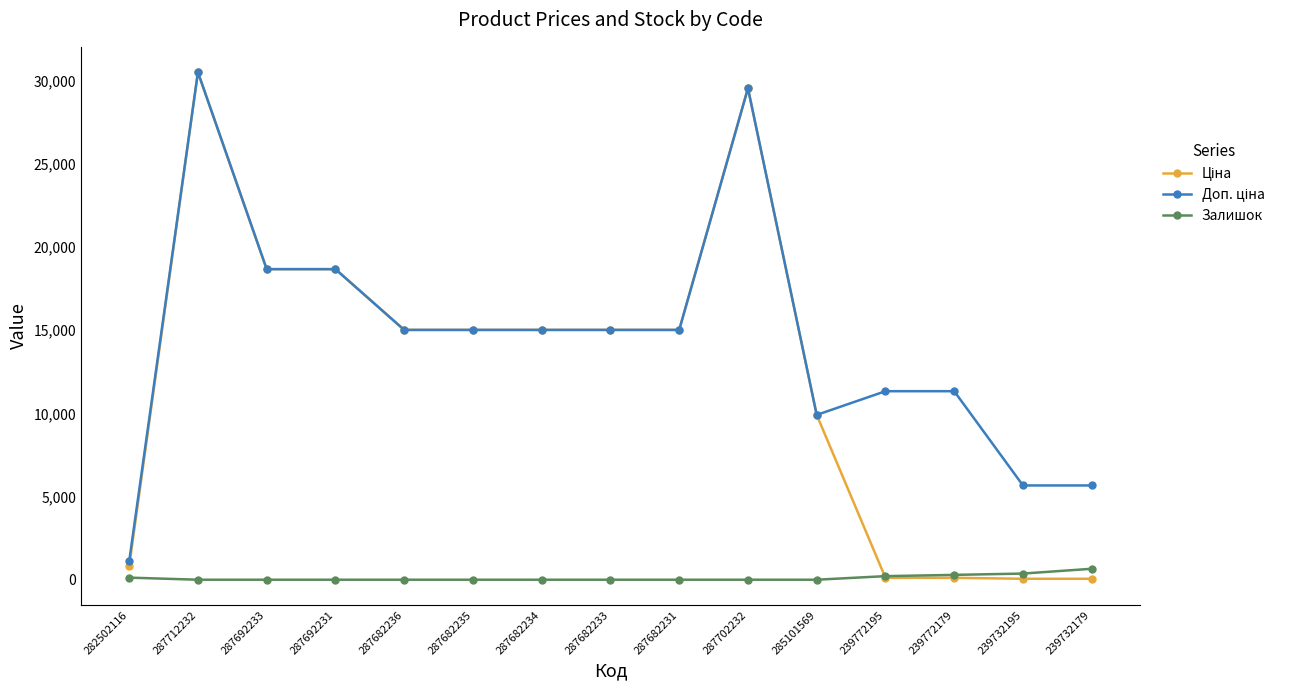

What is the difference between the second highest and minimum values in the Залишок series?

370.0